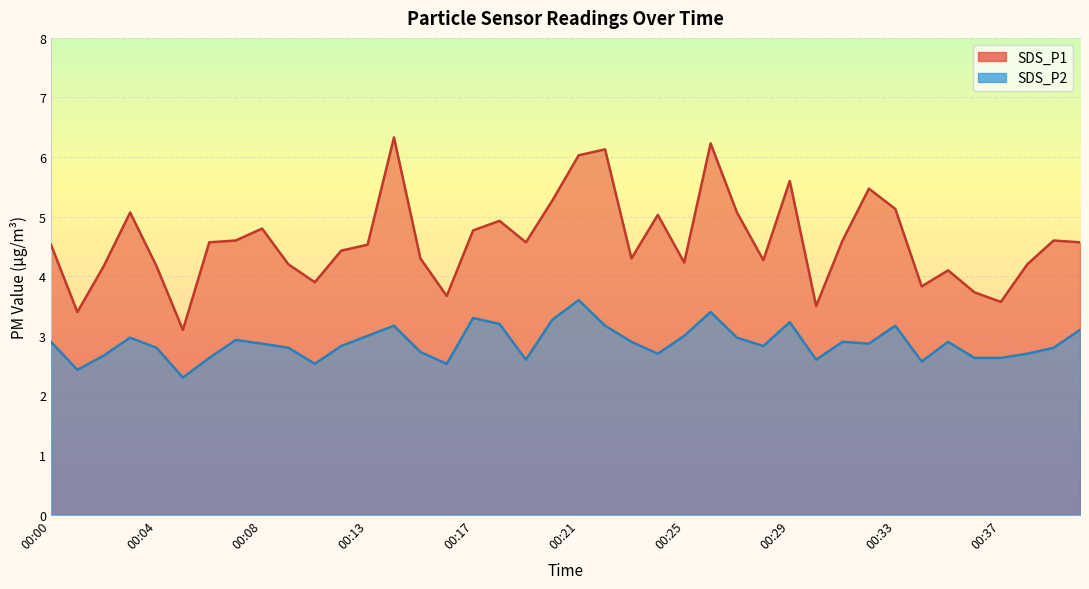

Which series has the largest range (max minus min)?

SDS_P1